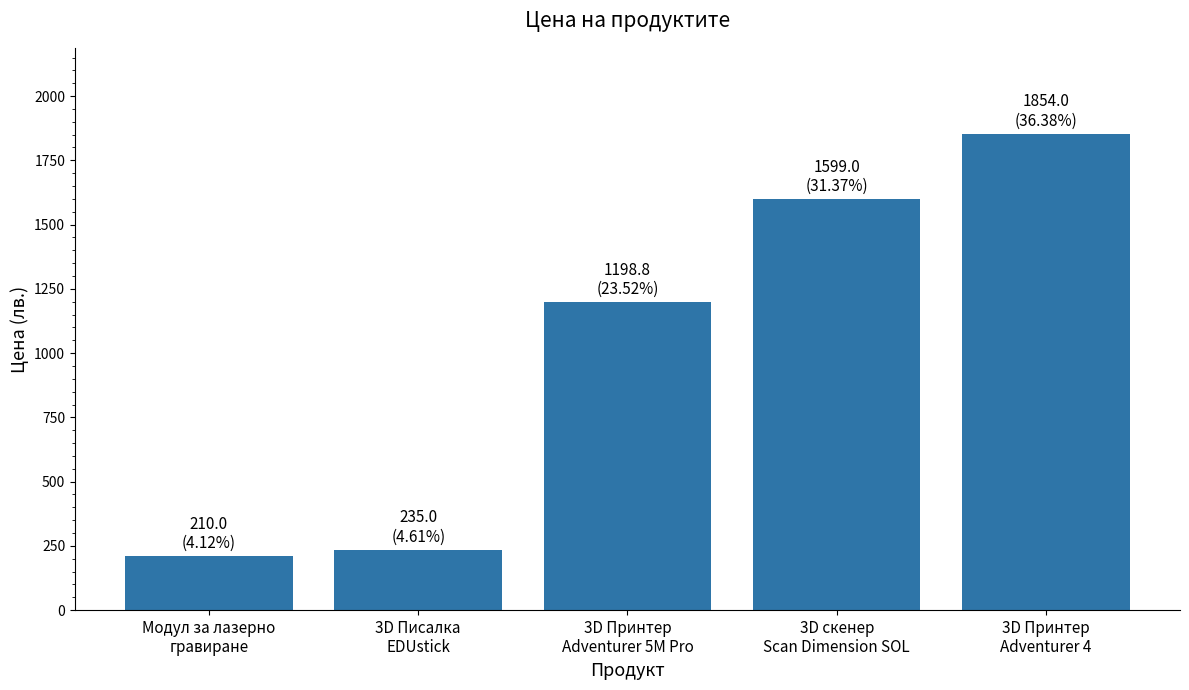

The chart shows a value of 1854.0 at 3D Принтер
Adventurer 4. True or false?

True